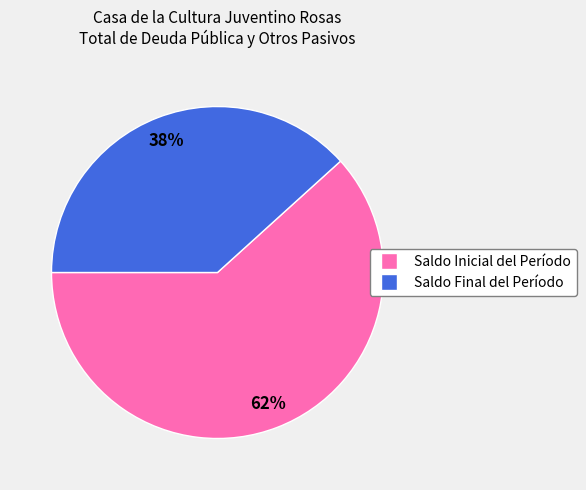

Count the number of slices in the pie.

2